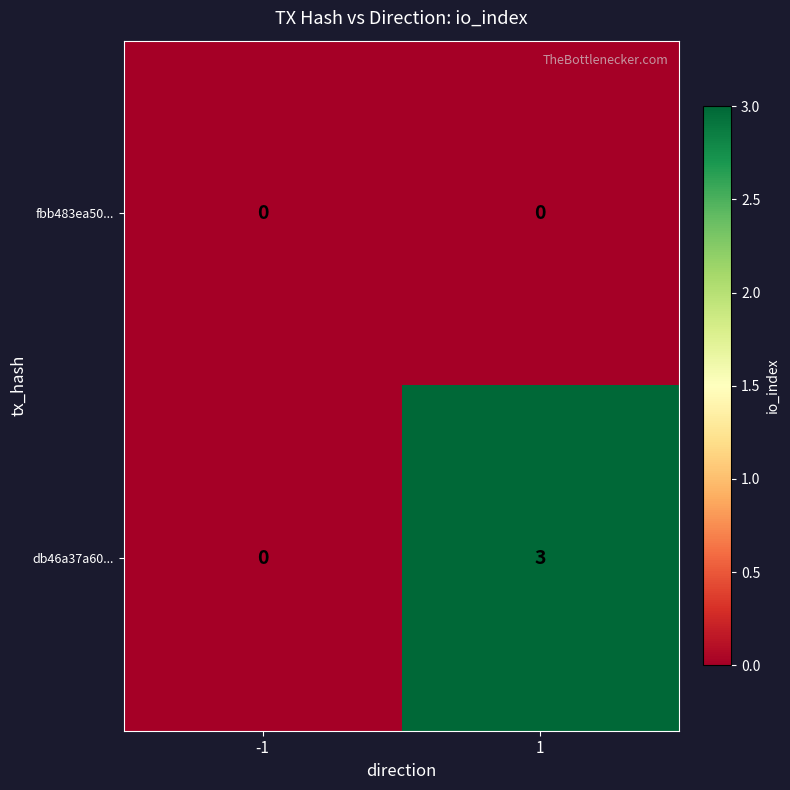

What is the sum of the db46a37a60... values at -1 and 1?

3